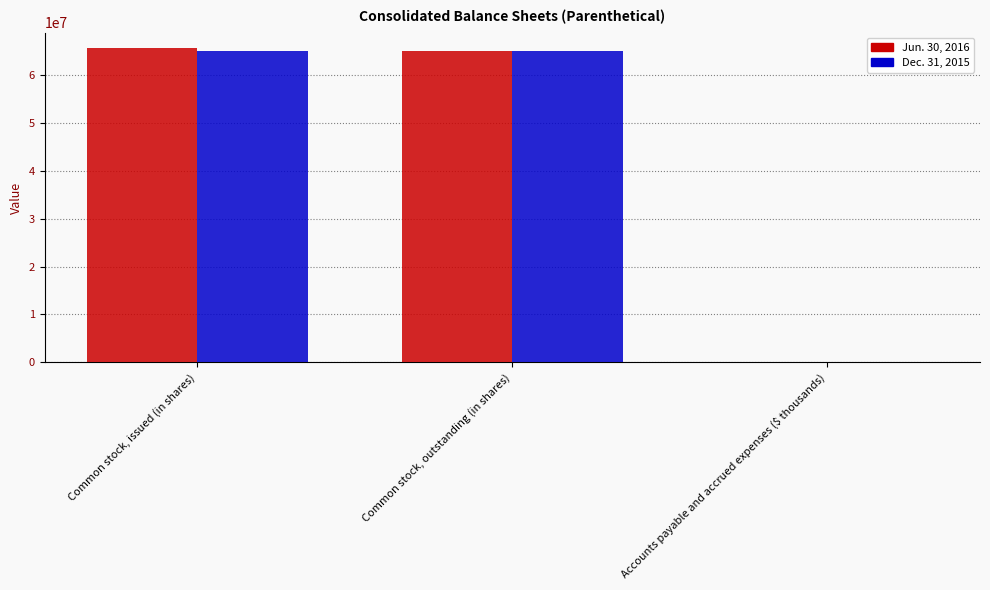

How many categories are shown in the chart?

3